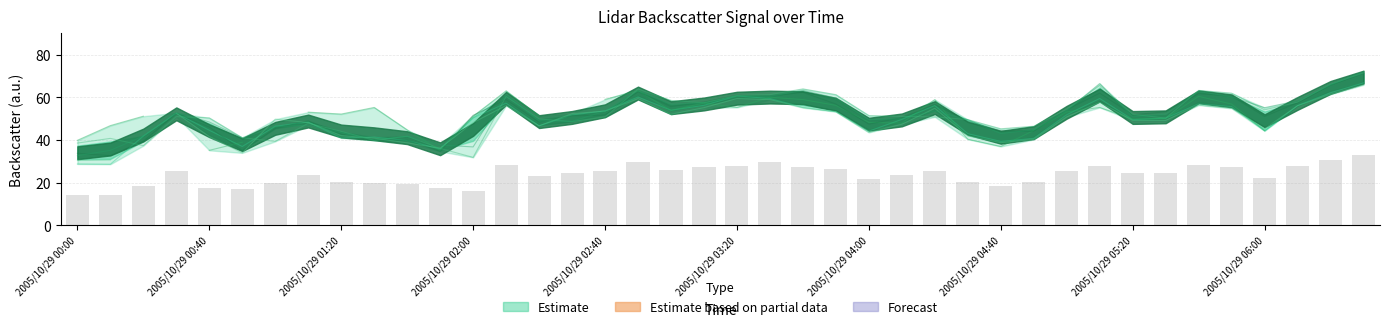

What is the greatest value displayed?

72.1